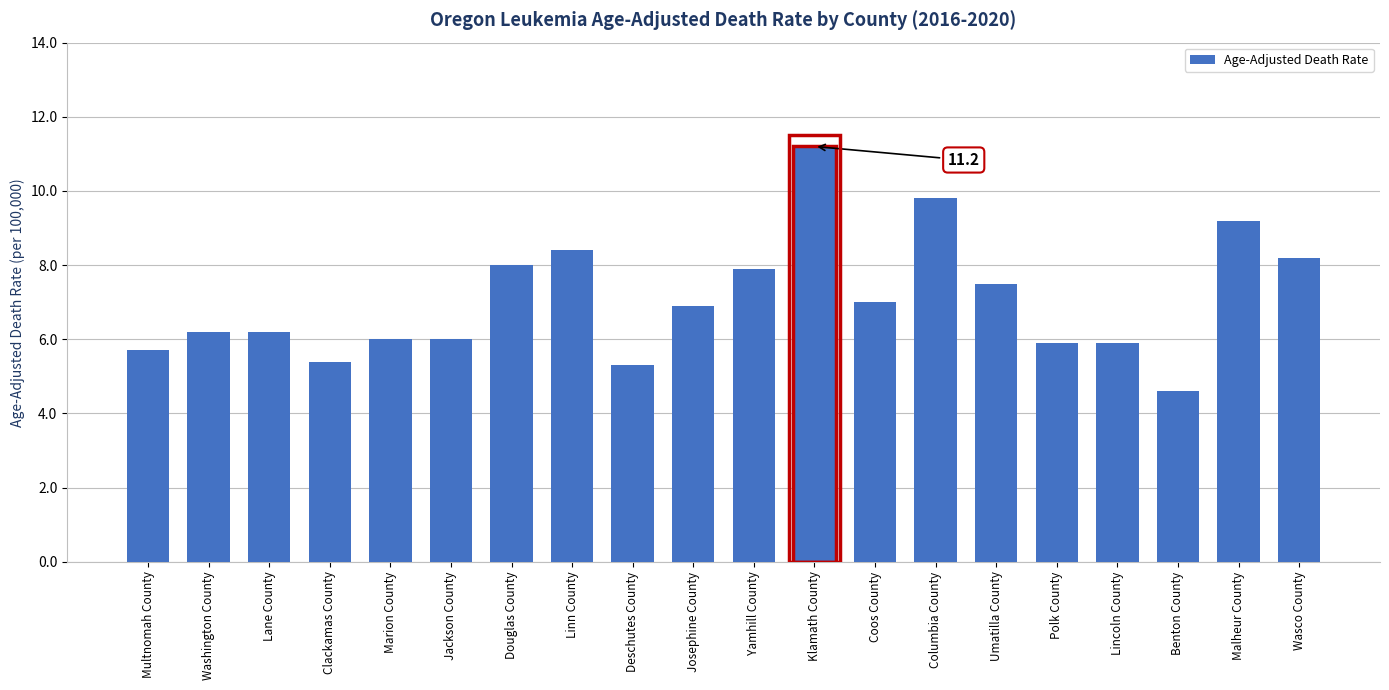

What is the value of the 8th bar from the left?

8.4